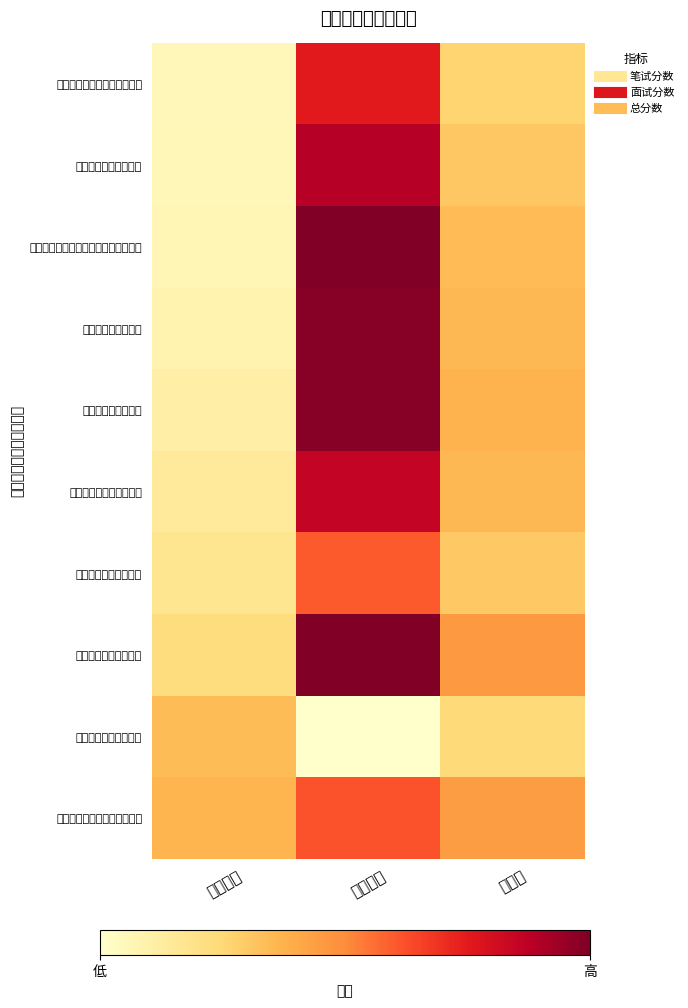

What is the minimum value shown in the chart?

71.2